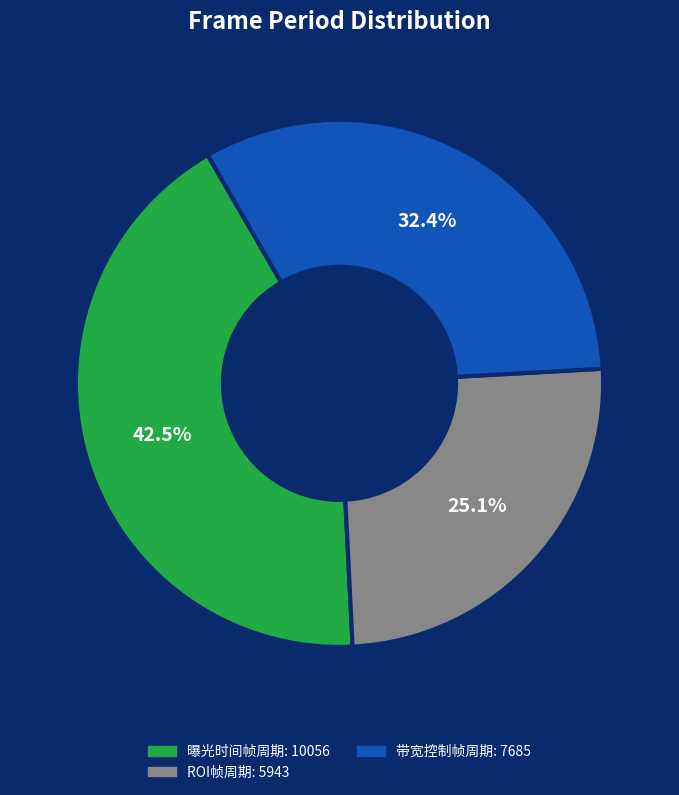

Count the number of slices in the pie.

3